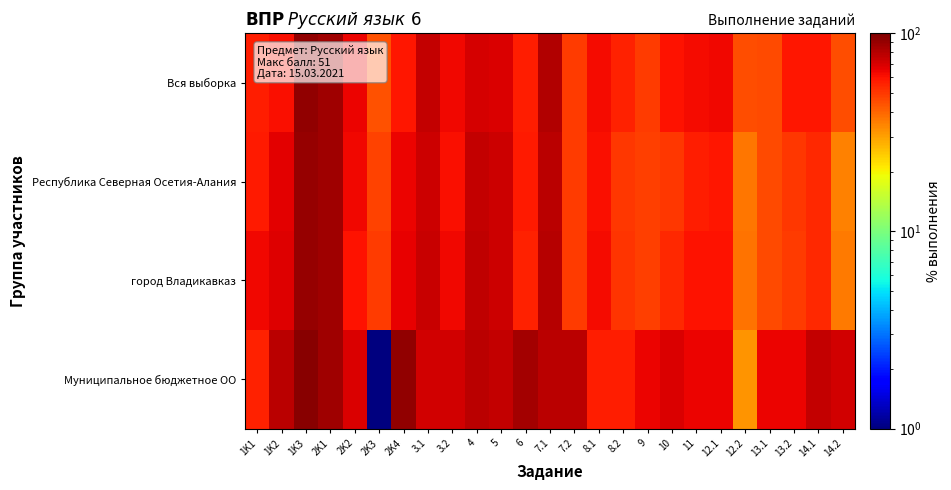

Reading left to right, extract all data points from this chart.

Вся выборка: 1K1=57.0	1K2=60.8	1K3=92.3	2K1=87.1	2K2=63.9	2K3=44.2	2K4=58.5	3.1=75.5	3.2=63.2	4=70.8	5=69.3	6=56.7	7.1=81.7	7.2=49.0	8.1=62.2	8.2=56.0	9=49.5	10=59.9	11=61.8	12.1=62.9	12.2=45.2	13.1=45.7	13.2=58.5	14.1=59.0	14.2=45.1
Республика Северная Осетия-Алания: 1K1=57.5	1K2=66.6	1K3=90.4	2K1=87.7	2K2=63.2	2K3=47.8	2K4=64.7	3.1=72.9	3.2=60.7	4=75.5	5=72.7	6=57.9	7.1=78.7	7.2=49.1	8.1=60.7	8.2=50.1	9=48.0	10=50.2	11=57.1	12.1=58.6	12.2=37.0	13.1=46.1	13.2=50.3	14.1=54.0	14.2=35.0
город Владикавказ: 1K1=62.9	1K2=68.0	1K3=91.3	2K1=87.3	2K2=60.1	2K3=48.8	2K4=65.0	3.1=74.6	3.2=62.7	4=77.0	5=73.2	6=56.2	7.1=80.2	7.2=49.5	8.1=61.7	8.2=51.0	9=48.6	10=54.2	11=59.7	12.1=59.8	12.2=37.4	13.1=45.4	13.2=48.8	14.1=53.8	14.2=36.4
Муниципальное бюджетное ОО: 1K1=55.4	1K2=78.6	1K3=96.4	2K1=88.1	2K2=69.0	2K3=0.1	2K4=92.9	3.1=71.4	3.2=71.4	4=78.6	5=76.2	6=85.7	7.1=78.6	7.2=78.6	8.1=57.1	8.2=57.1	9=64.3	10=69.0	11=64.3	12.1=64.3	12.2=32.1	13.1=64.3	13.2=64.3	14.1=75.0	14.2=71.4